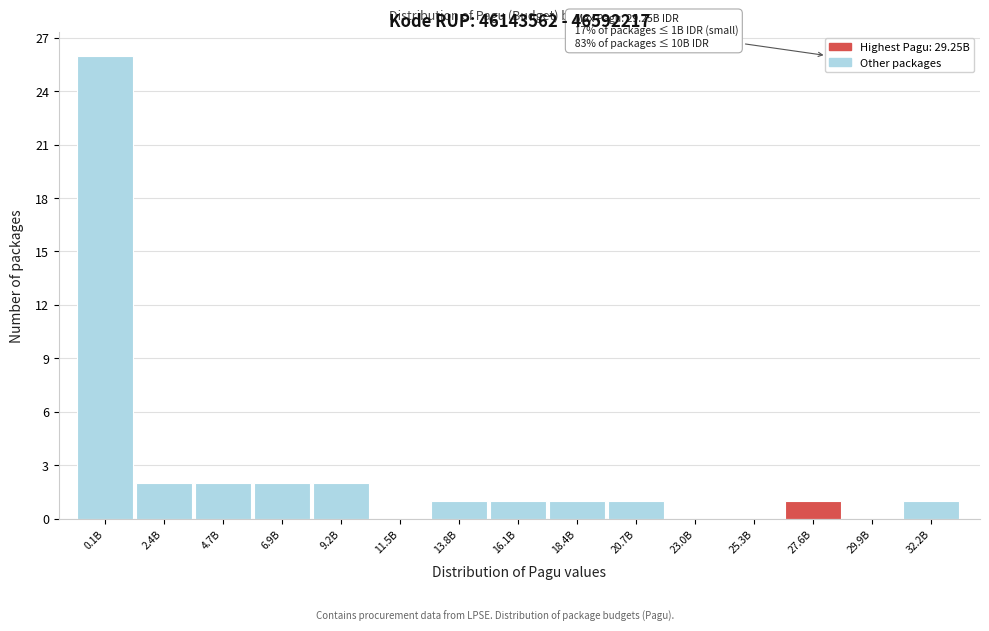

Reading left to right, what are all the values shown in this chart?

0.1B=26	2.4B=2	4.7B=2	6.9B=2	9.2B=2	11.5B=0	13.8B=1	16.1B=1	18.4B=1	20.7B=1	23.0B=0	25.3B=0	27.6B=1	29.9B=0	32.2B=1